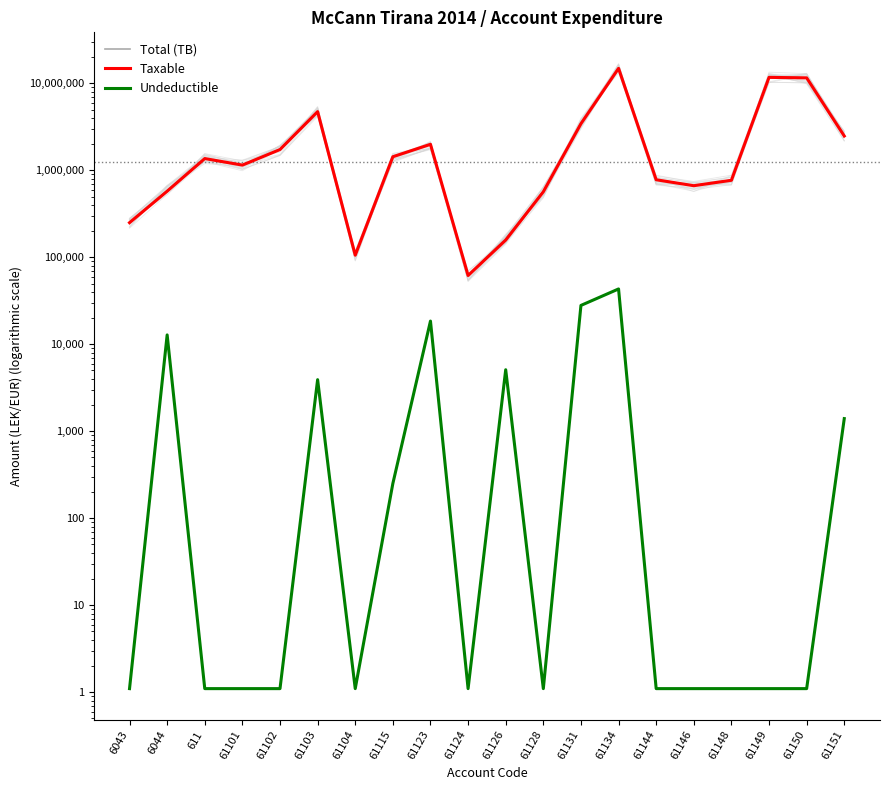

Which series changed the most between 61146 and 61151?

Total (TB)